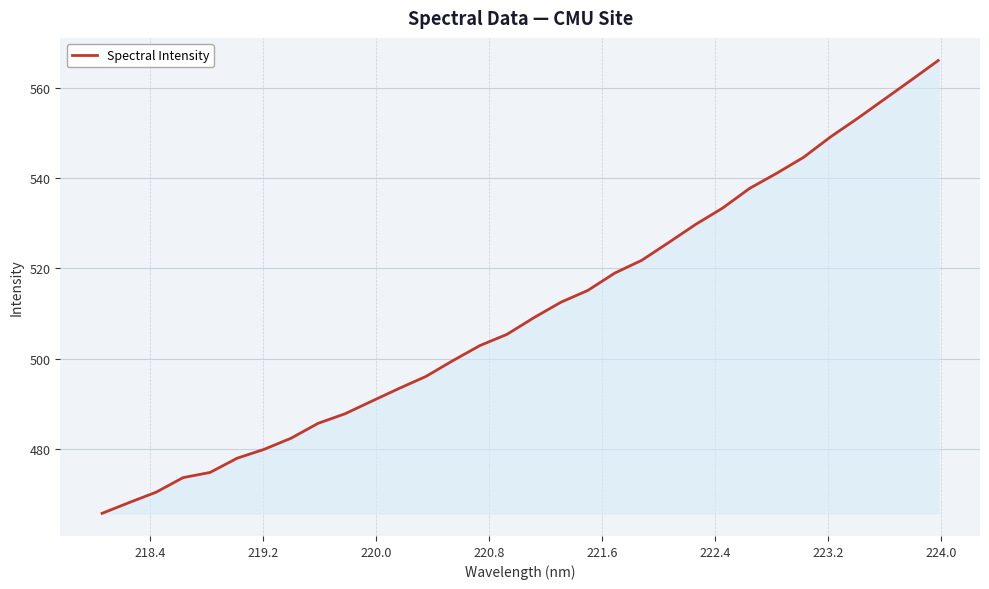

What is the maximum value shown in the chart?

566.1